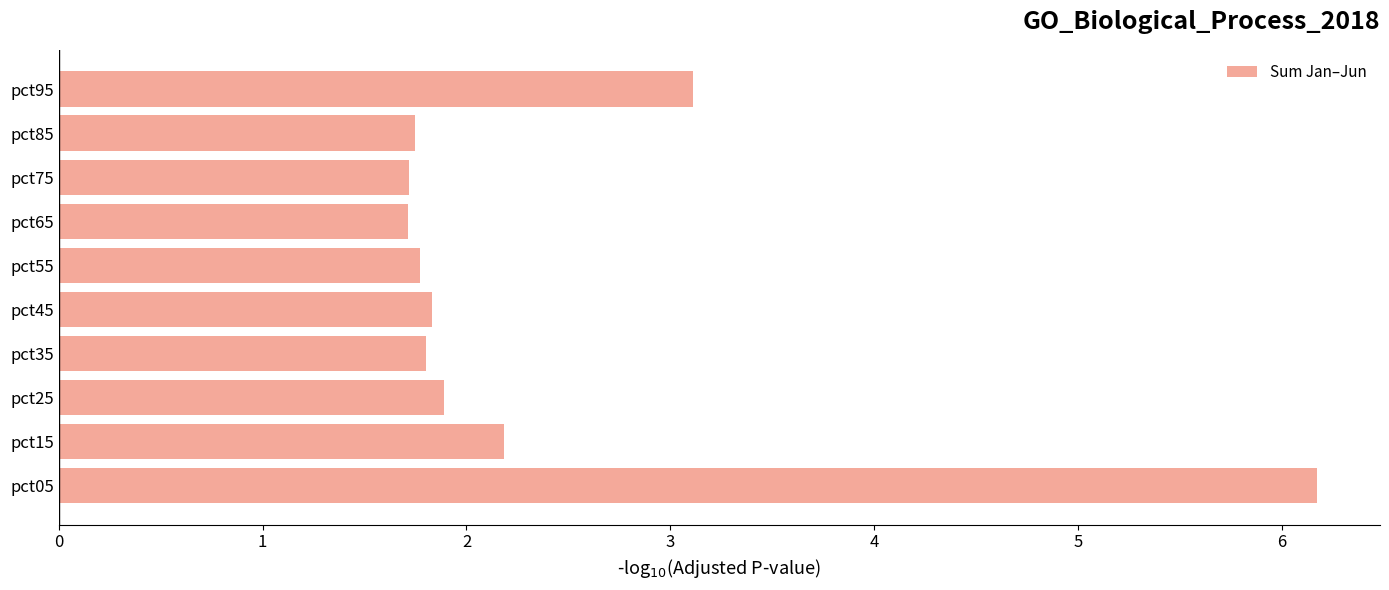

Is it true that the value at pct95 is 3.1?

True